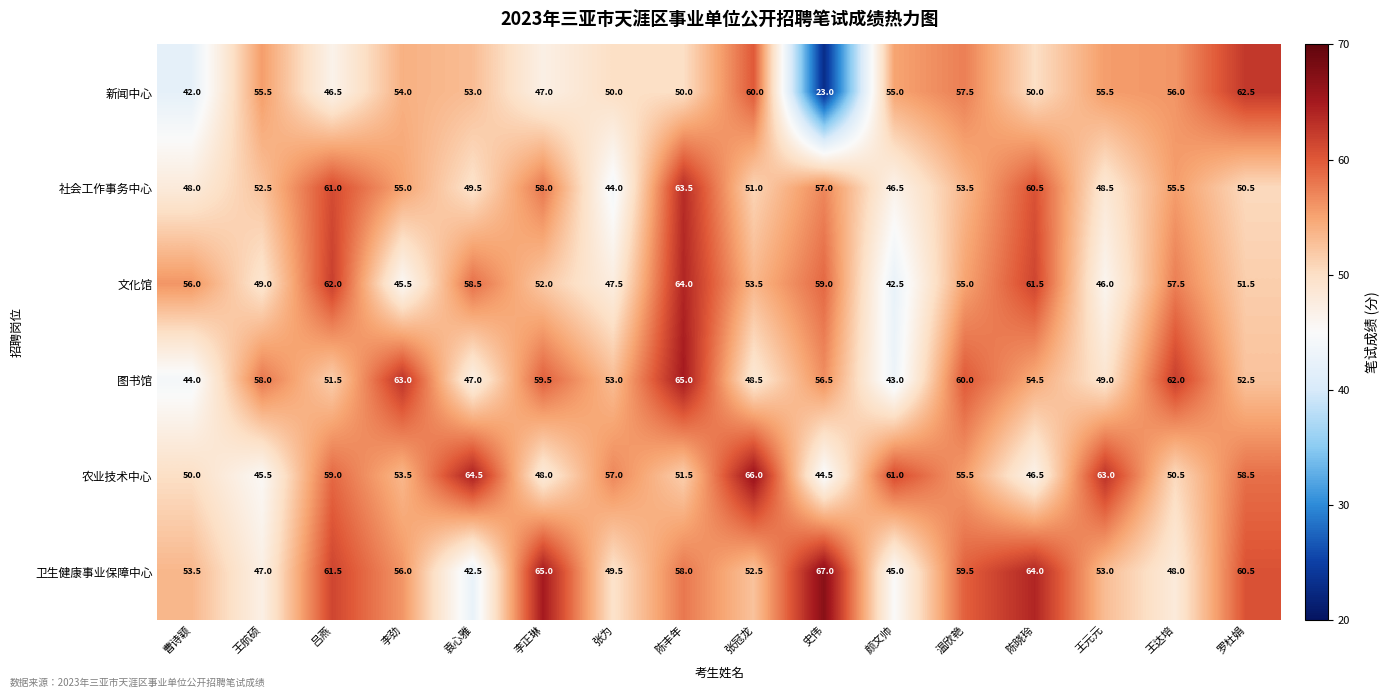

Count the number of categories in the chart.

16